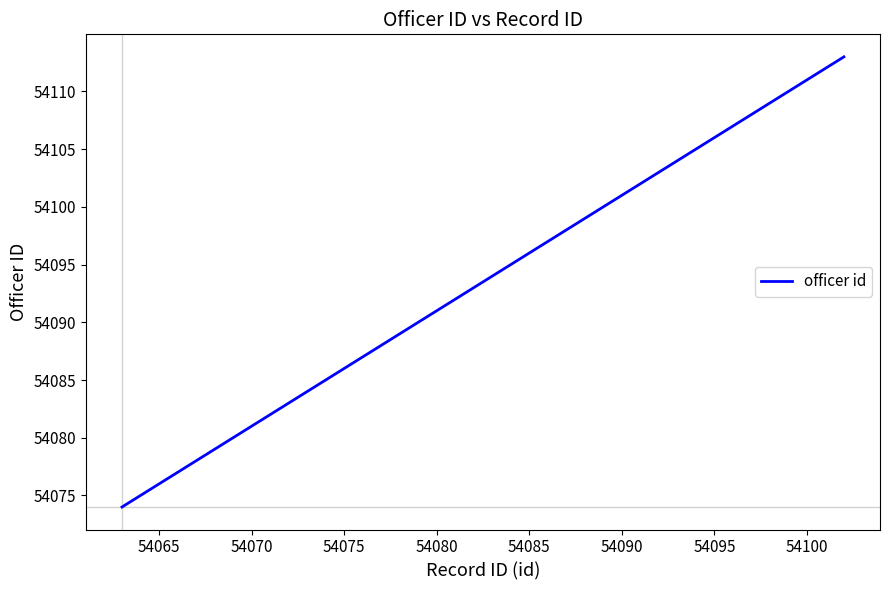

What is the minimum value shown in the chart?

54074